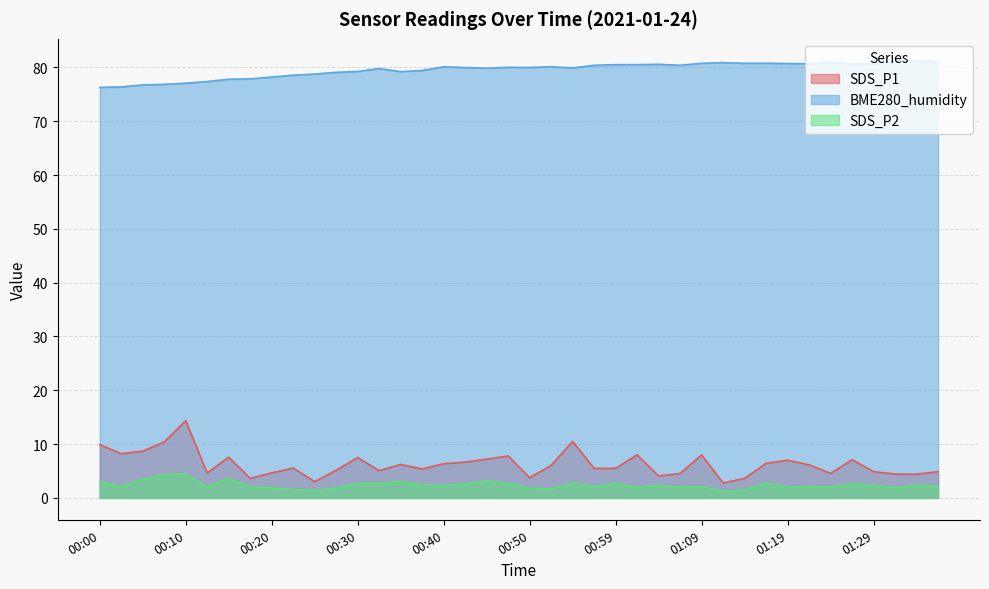

Rank the series at 00:47 from highest to lowest value.

BME280_humidity, SDS_P1, SDS_P2